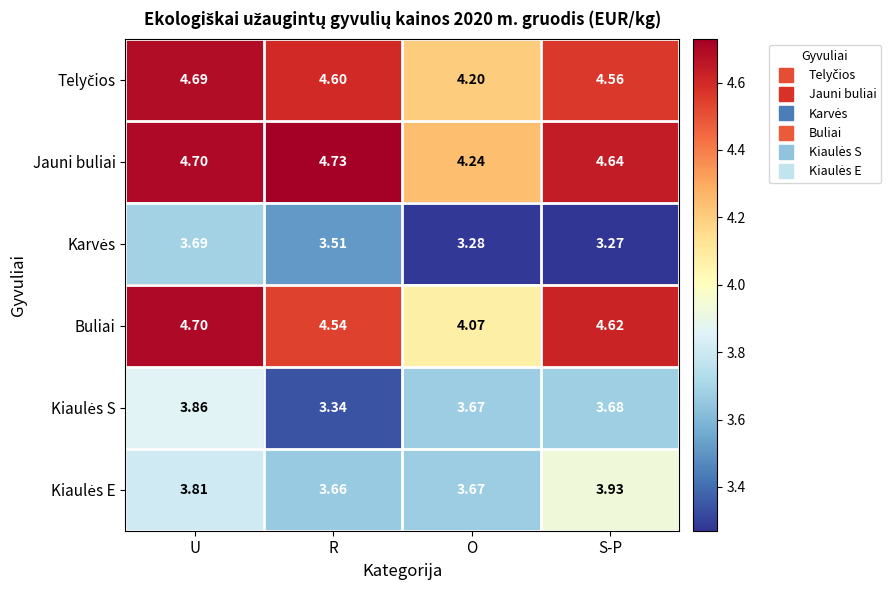

Which series has the largest total across all categories?

Jauni buliai